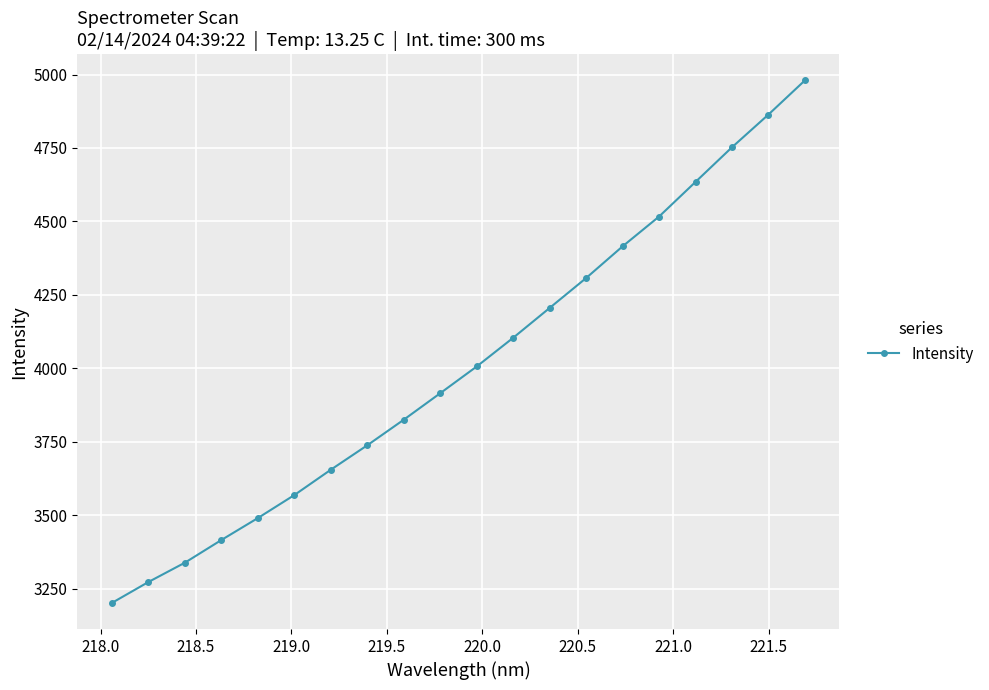

True or false: the data has more than 2 interior local peaks.

False